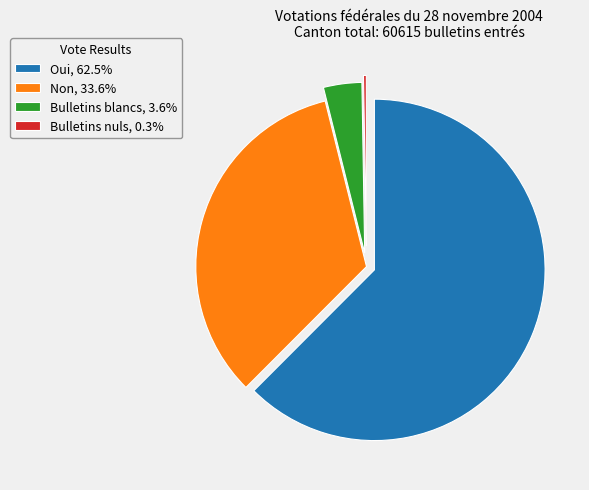

Is the sum of Oui, 62.5% and Bulletins blancs, 3.6% greater than half?

Yes